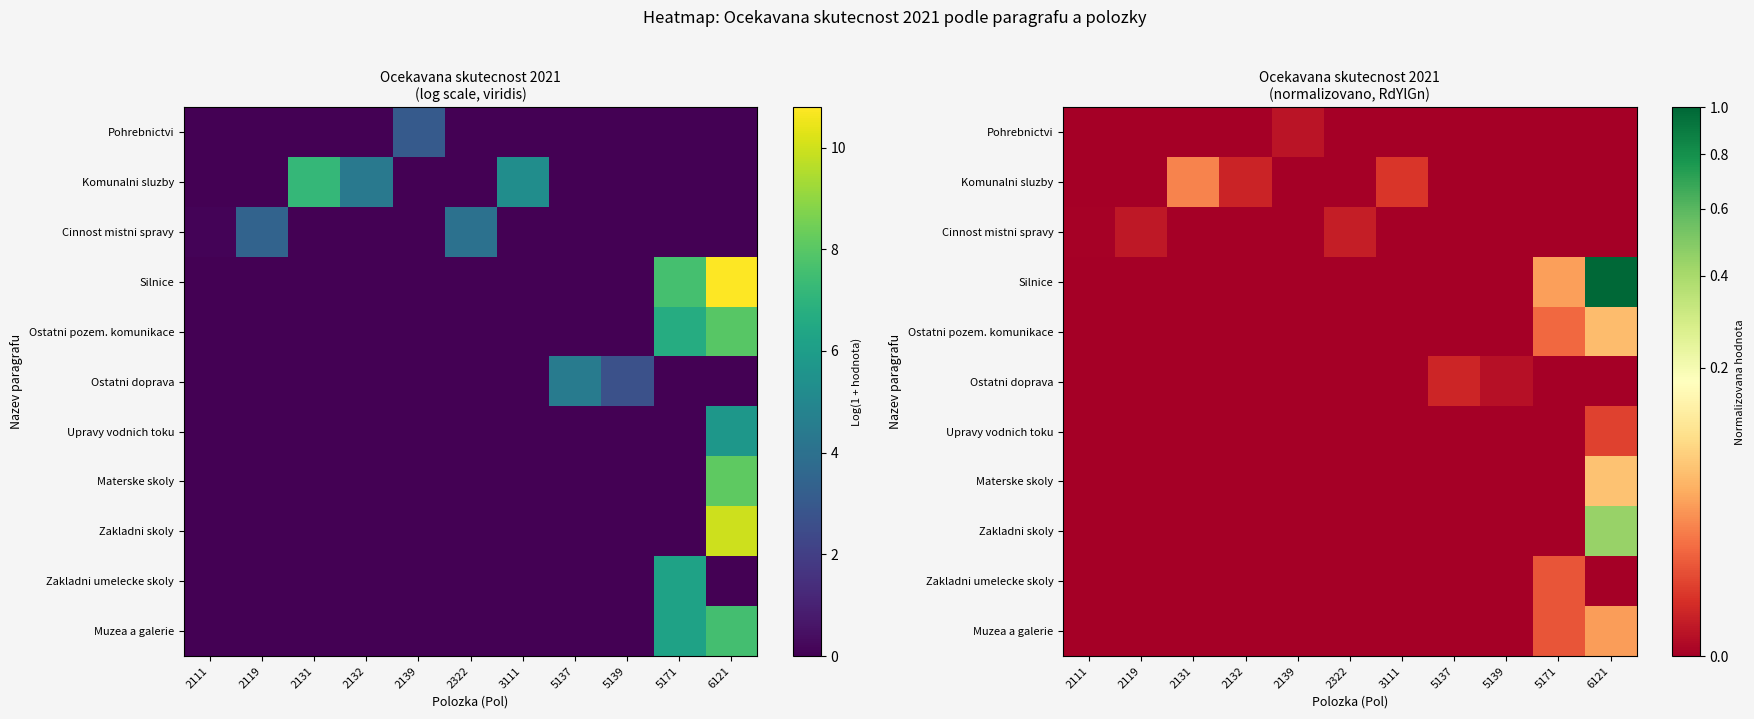

How many values in Materske skoly are above zero?

1